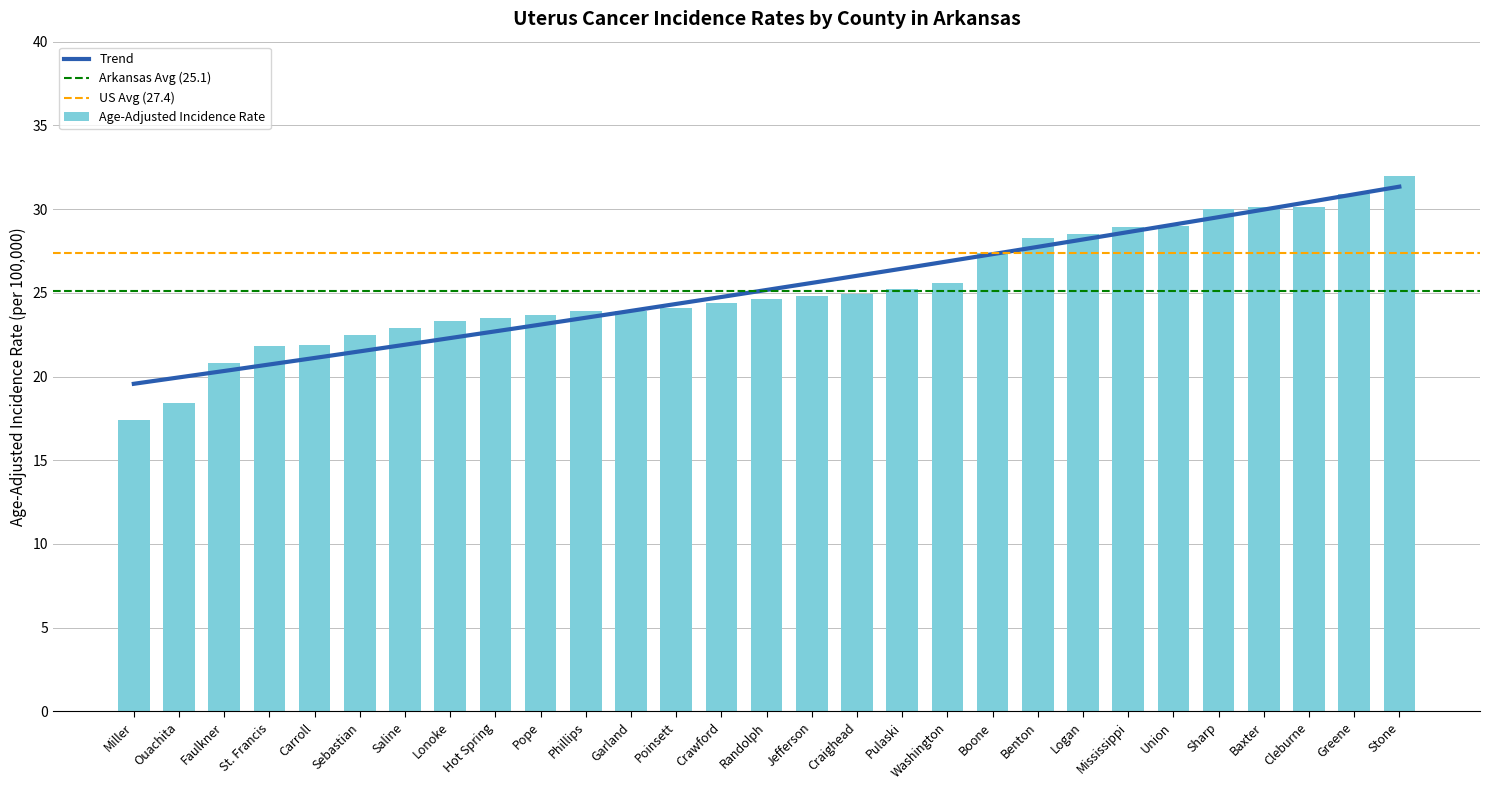

What is the value of the 9th bar from the left?

23.5